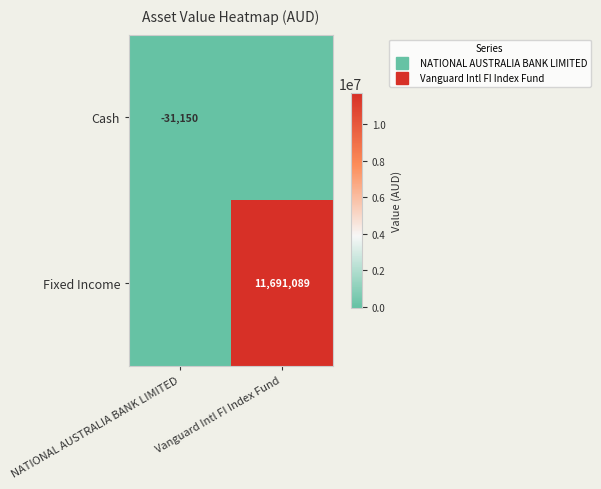

What is the minimum value shown in the chart?

-31150.5